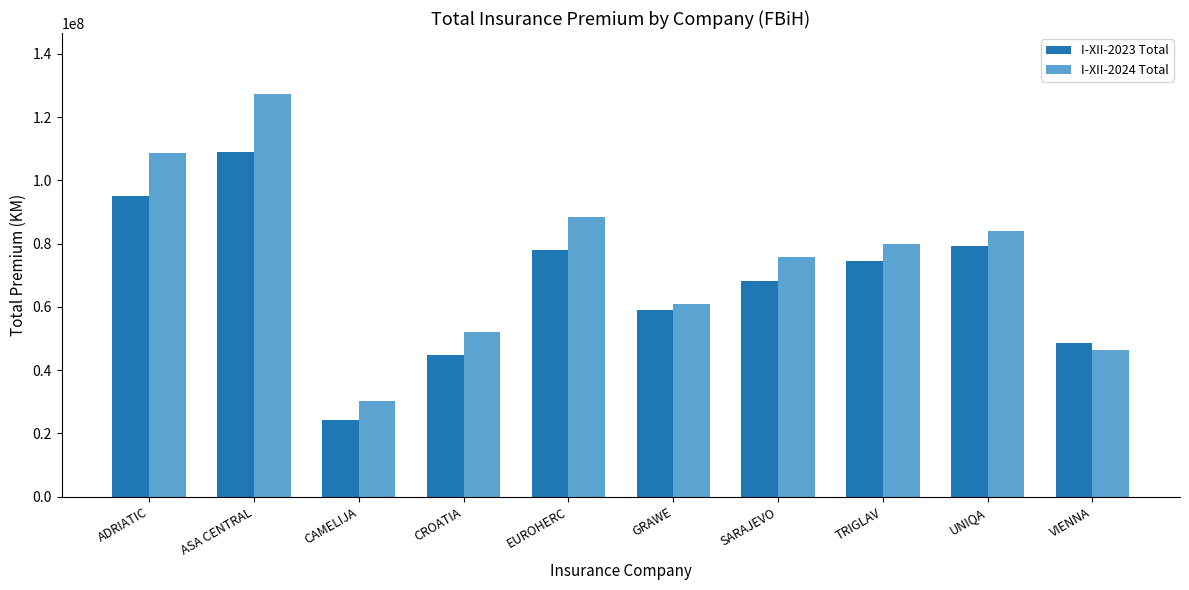

What is the label of the 10th bar from the right?

ADRIATIC